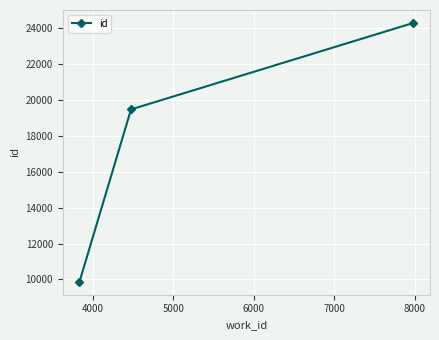

What is the minimum value shown in the chart?

9866